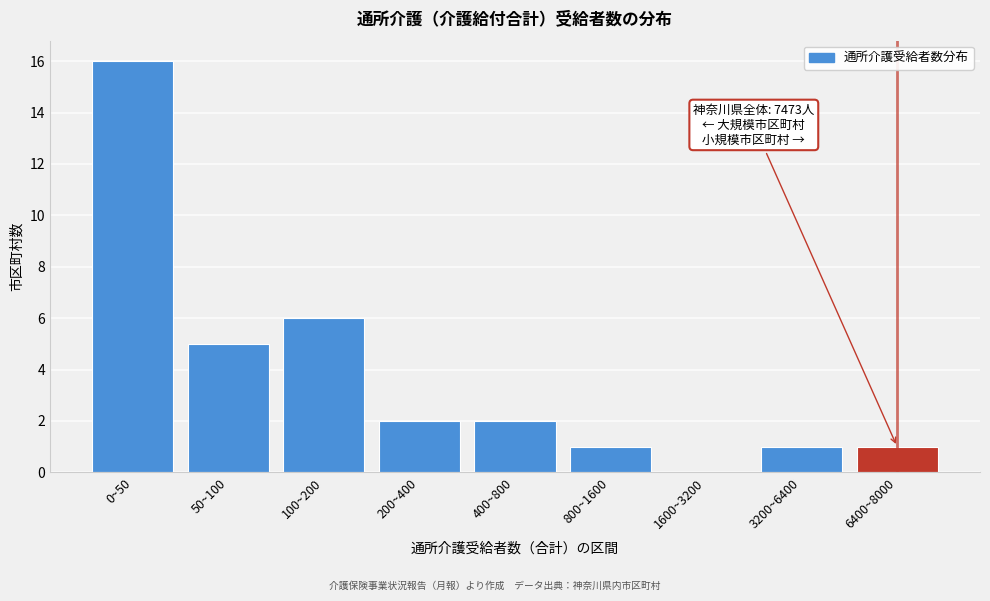

Reading right to left, transcribe all the data shown in this chart.

6400~8000=1	3200~6400=1	1600~3200=0	800~1600=1	400~800=2	200~400=2	100~200=6	50~100=5	0~50=16